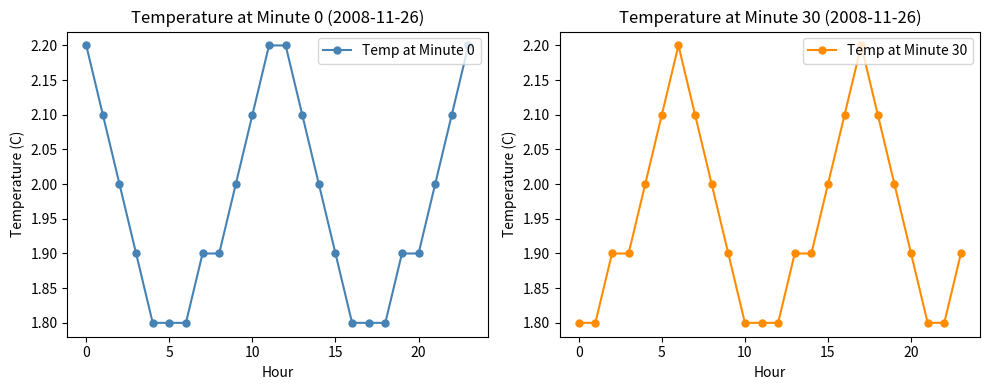

How many times do Temp at Minute 0 and Temp at Minute 30 cross each other?

2